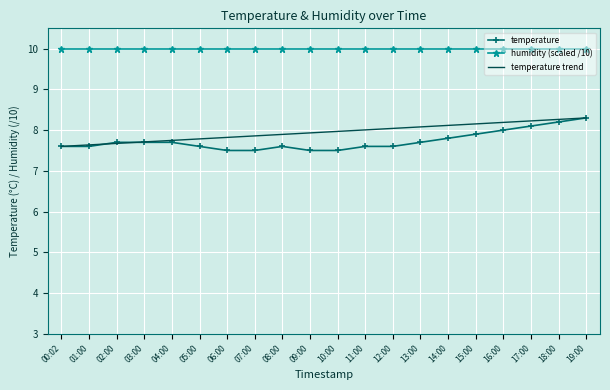

Is the value of temperature at 16:00 greater than the value of temperature trend at 04:00?

Yes